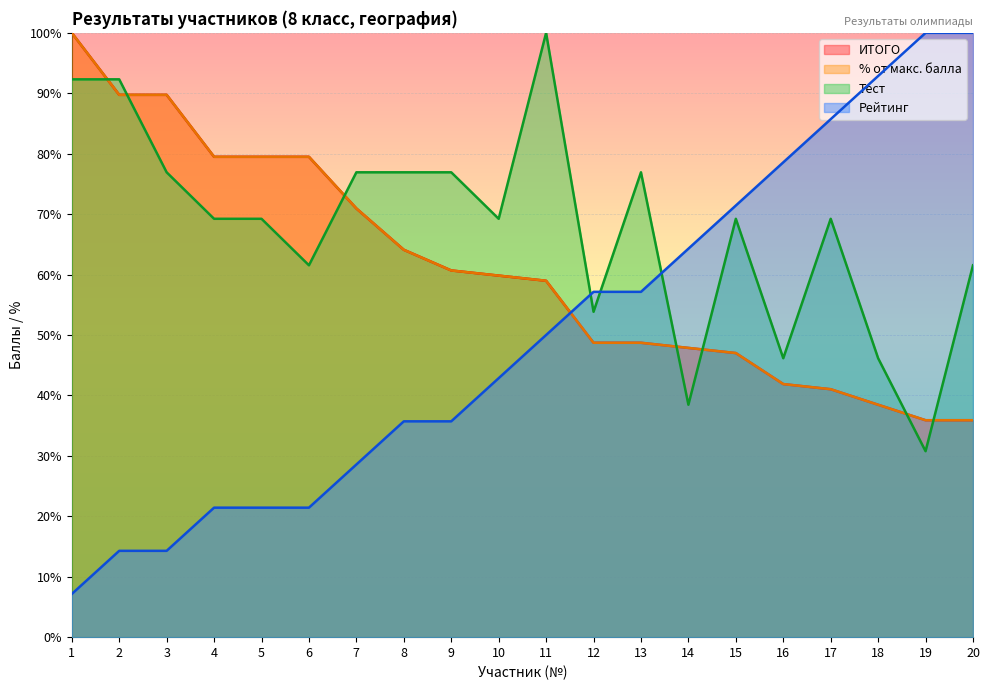

Which series changed the most between 11 and 18?

Тест